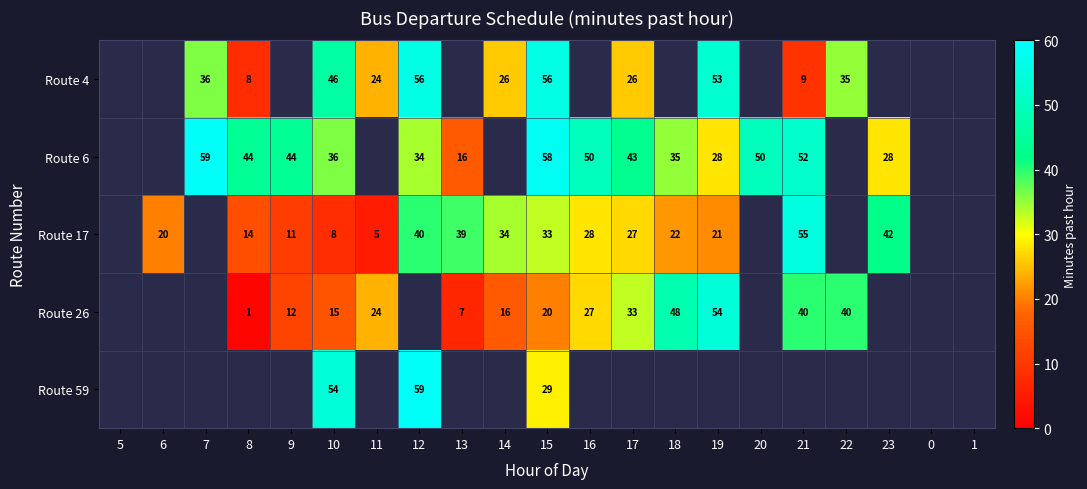

How many series are shown in this chart?

5